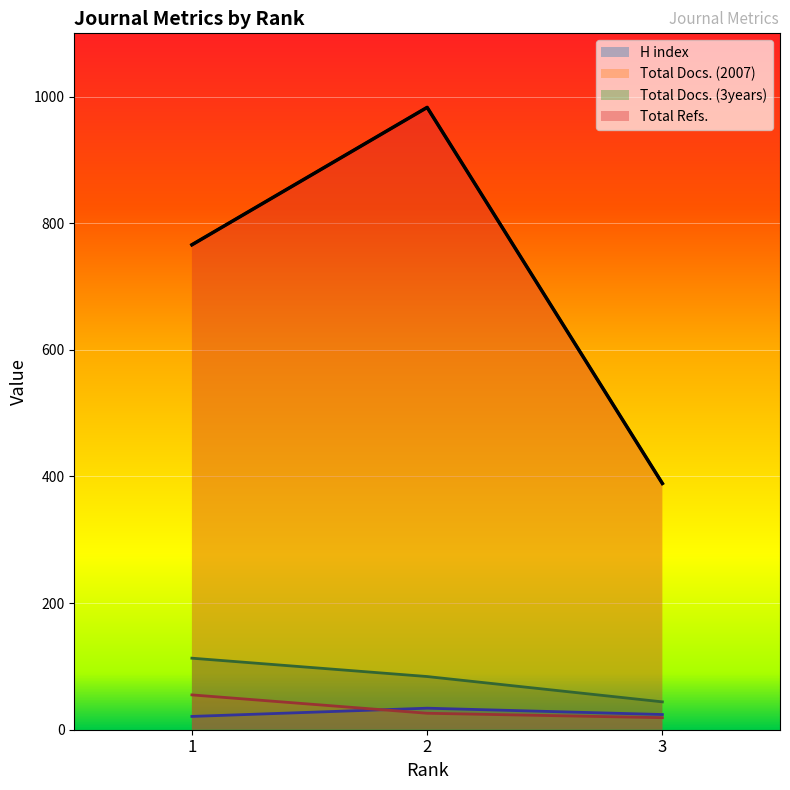

What is the greatest value displayed?

983